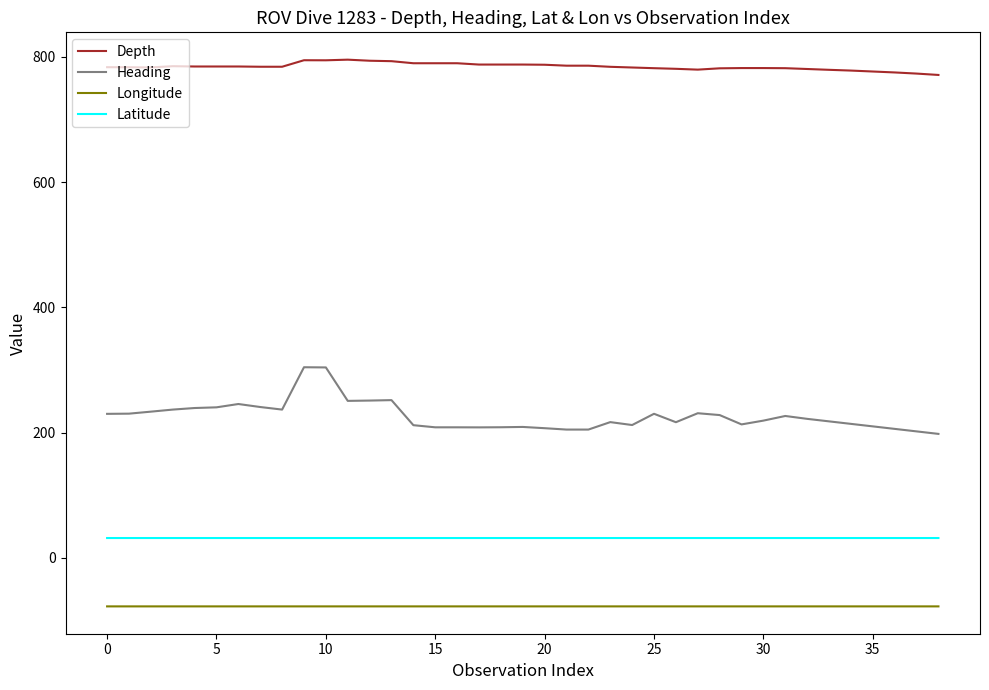

List the series in order of their peak value, highest first.

Depth, Heading, Latitude, Longitude